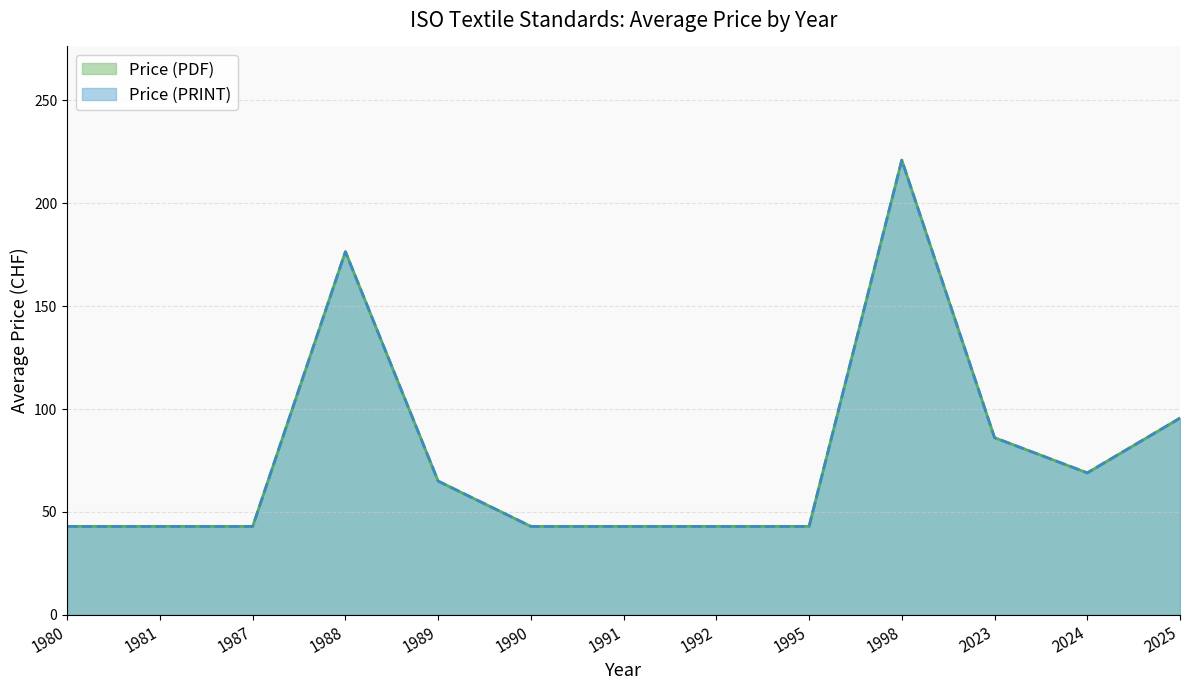

What is the minimum value for Price (PRINT)?

43.0